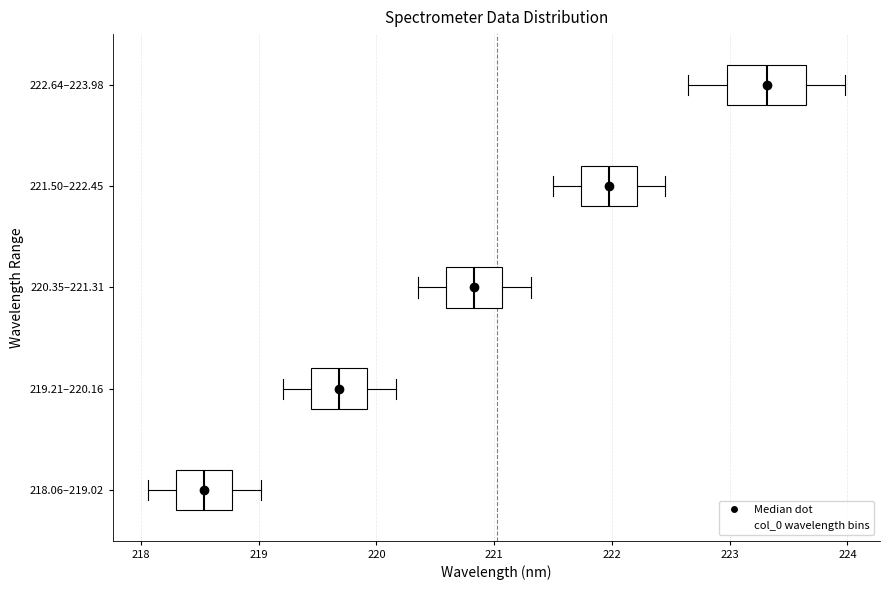

Where is the left edge of the box for 219.21–220.16 on the x-axis? The values are not printed on the chart, so give them approximately, as read against the axis.

219.4